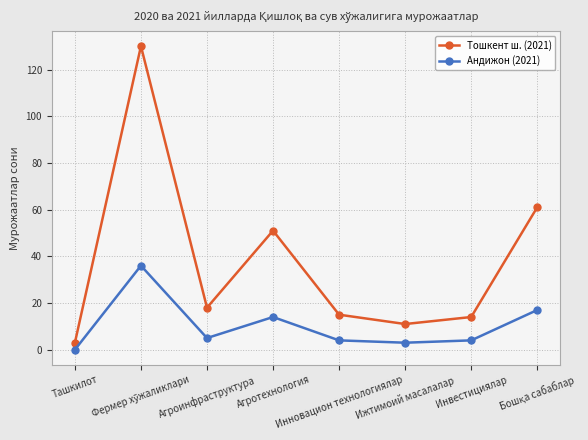

True or false: Андижон (2021) and Тошкент ш. (2021) cross at least once.

False